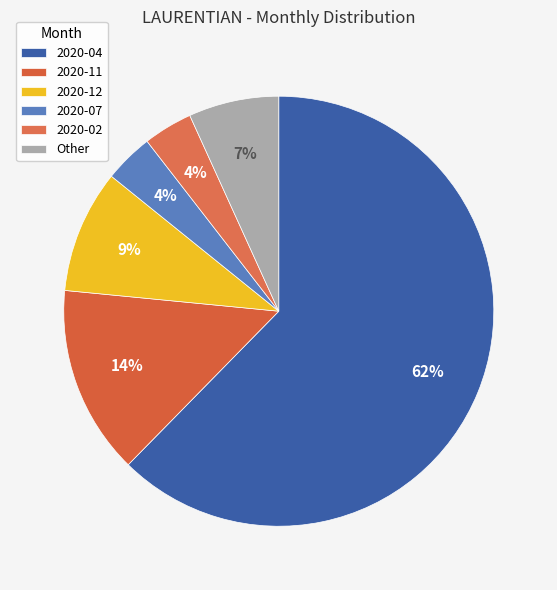

Is it true that 2020-02 is 4% of the pie?

True